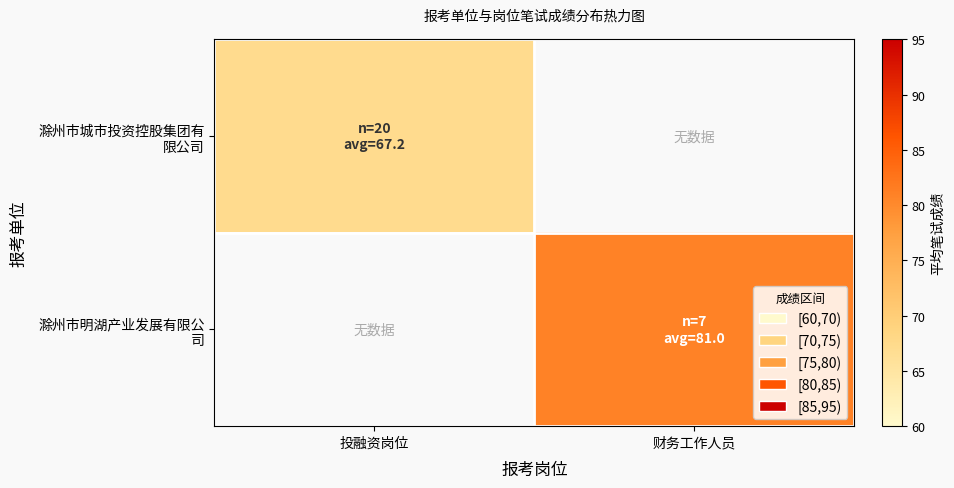

List the series in order of their peak value, lowest first.

滁州市城市投资控股集团有 限公司, 滁州市明湖产业发展有限公 司